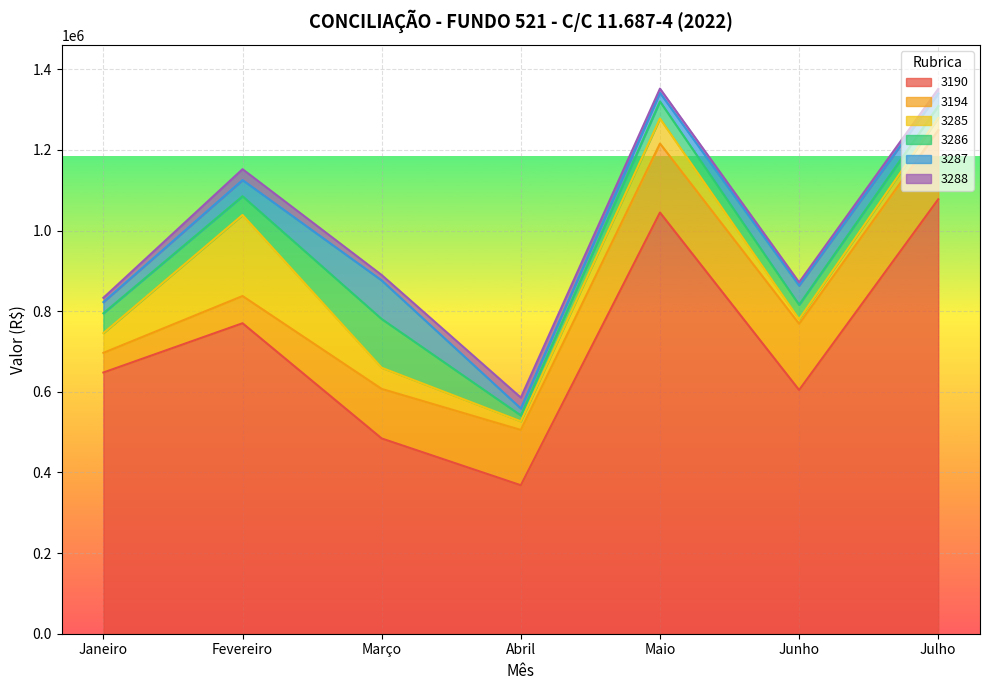

Which series has the largest total across all categories?

3190